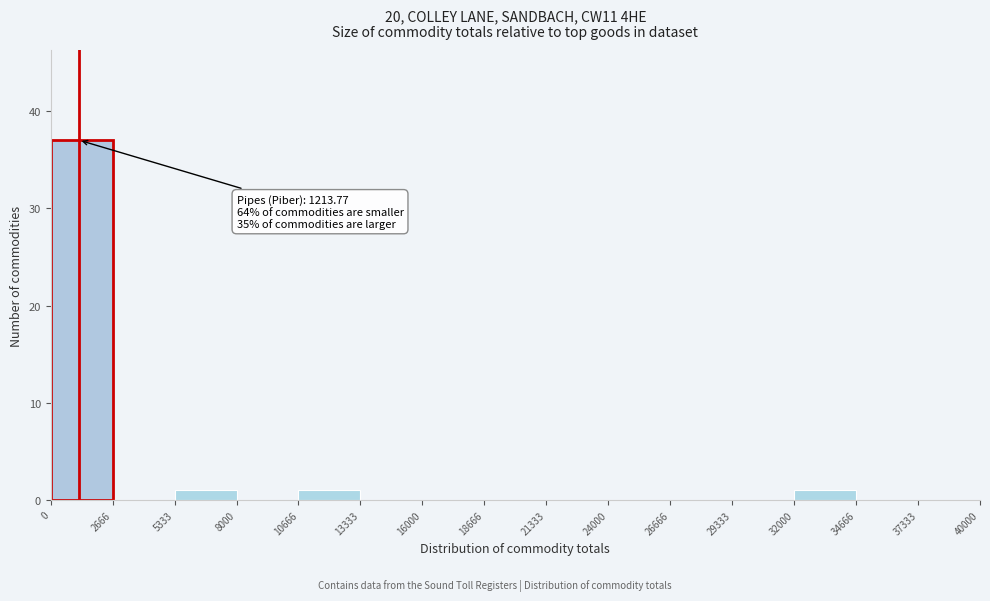

Which range on the x-axis has the tallest bar?

0 to 2666